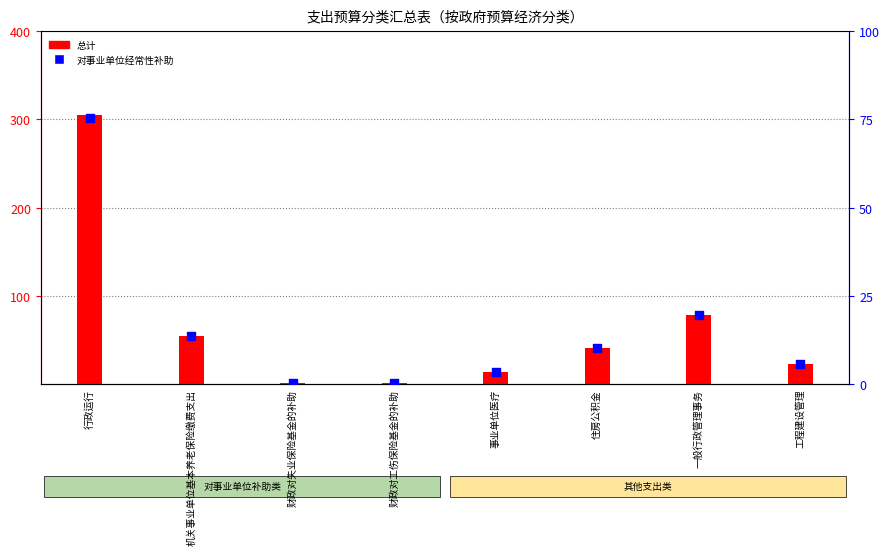

At which category is the sum across all series the highest?

行政运行